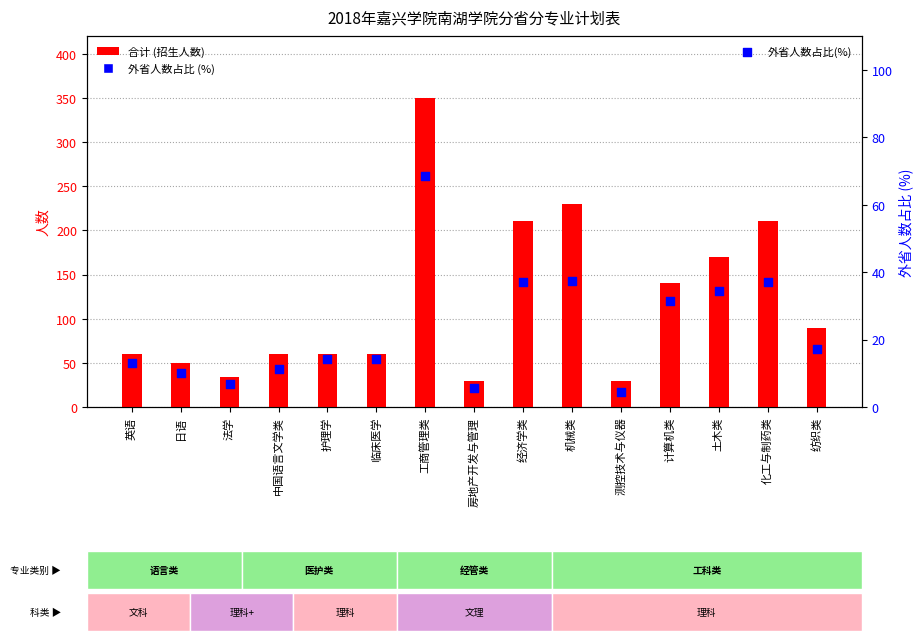

Which series reaches the maximum Y coordinate?

合计